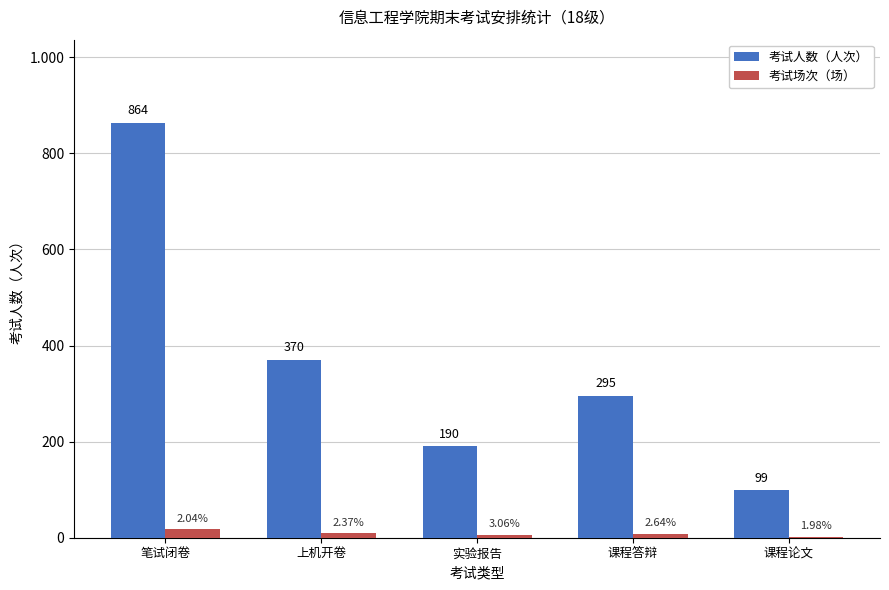

What are all the series names shown in the legend?

考试人数（人次）, 考试场次（场）